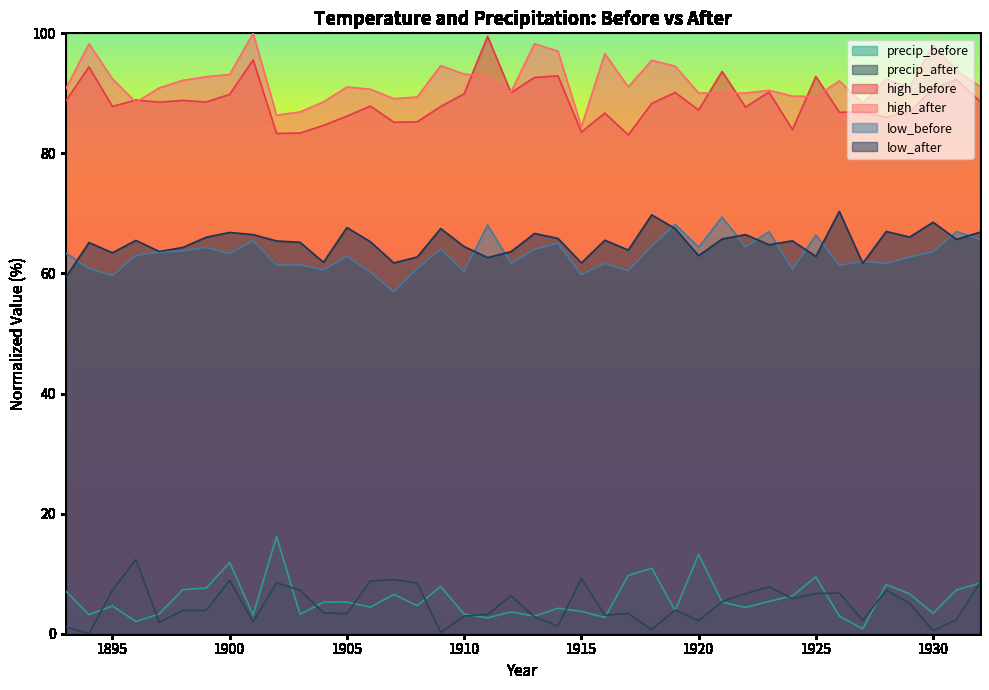

Does the chart display data point markers on the line(s)?

No